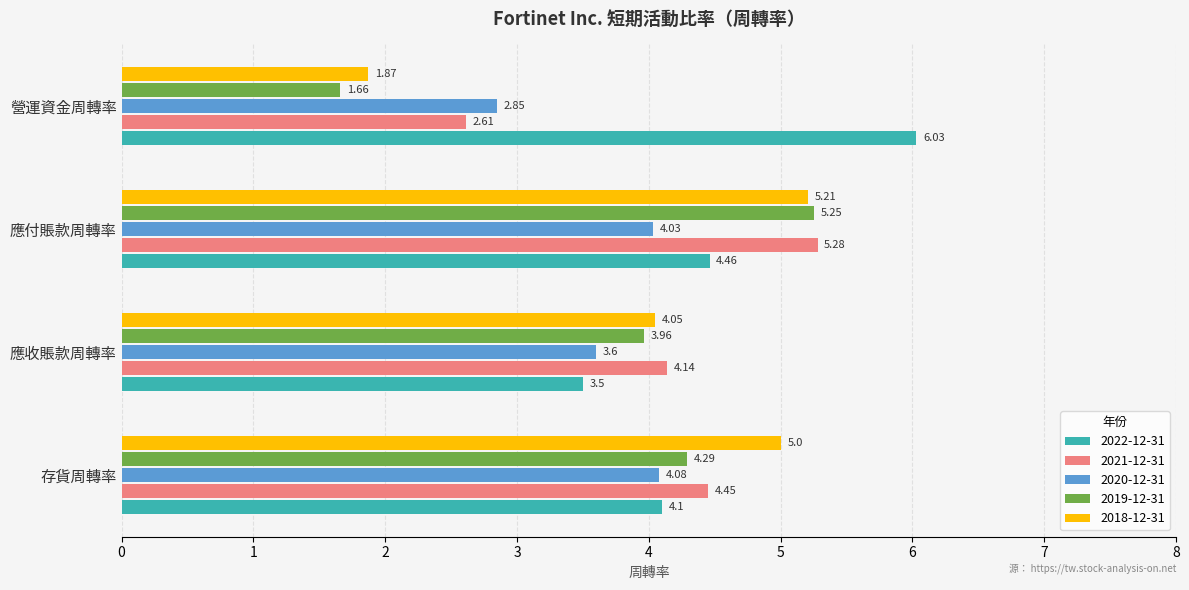

Where is 2022-12-31 nearest to the value 4?

存貨周轉率